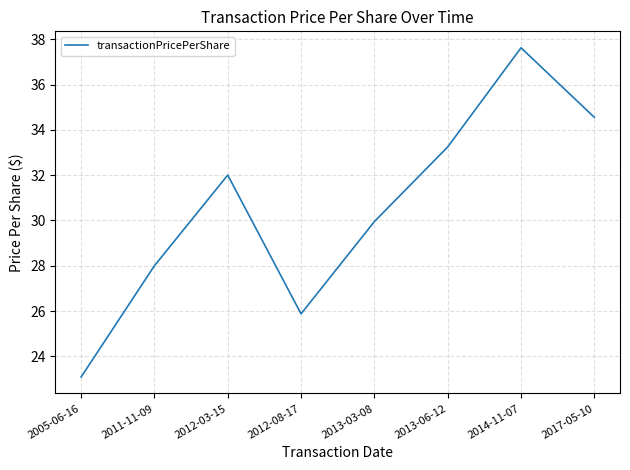

At which label is the value closest to 30?

2013-03-08